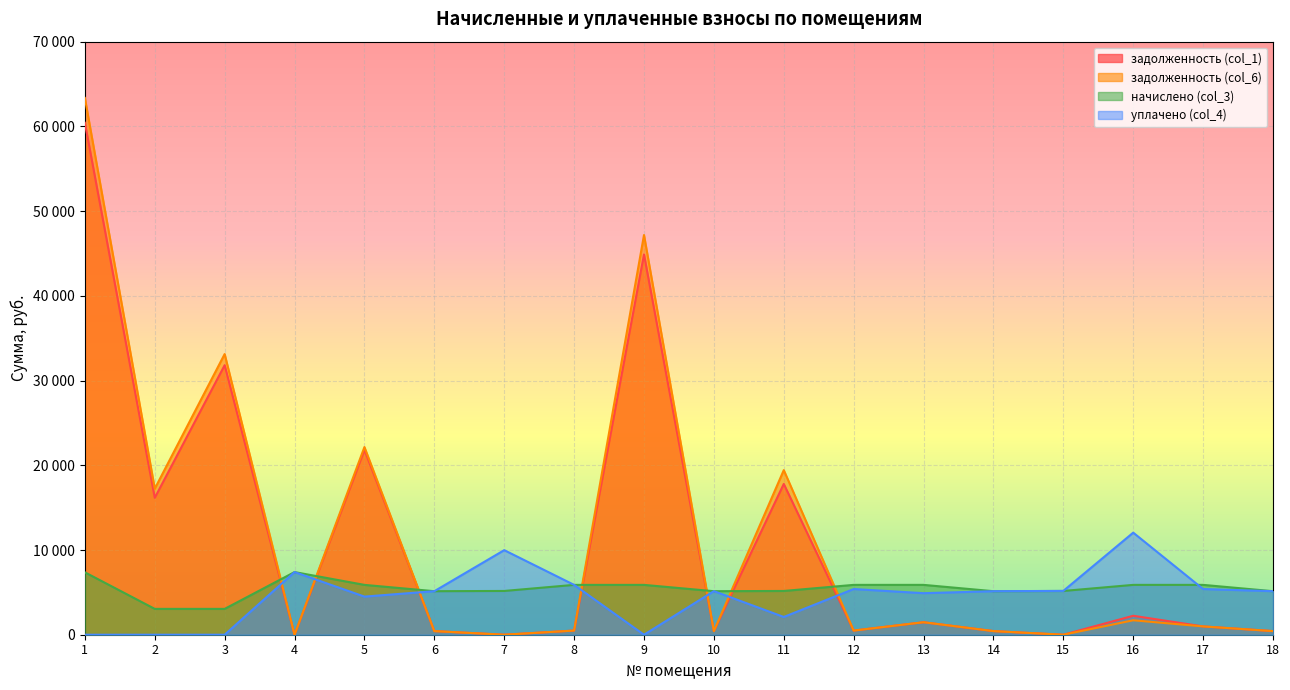

Between which two adjacent categories do задолженность (col_1) and начислено (col_3) first intersect?

3 and 4